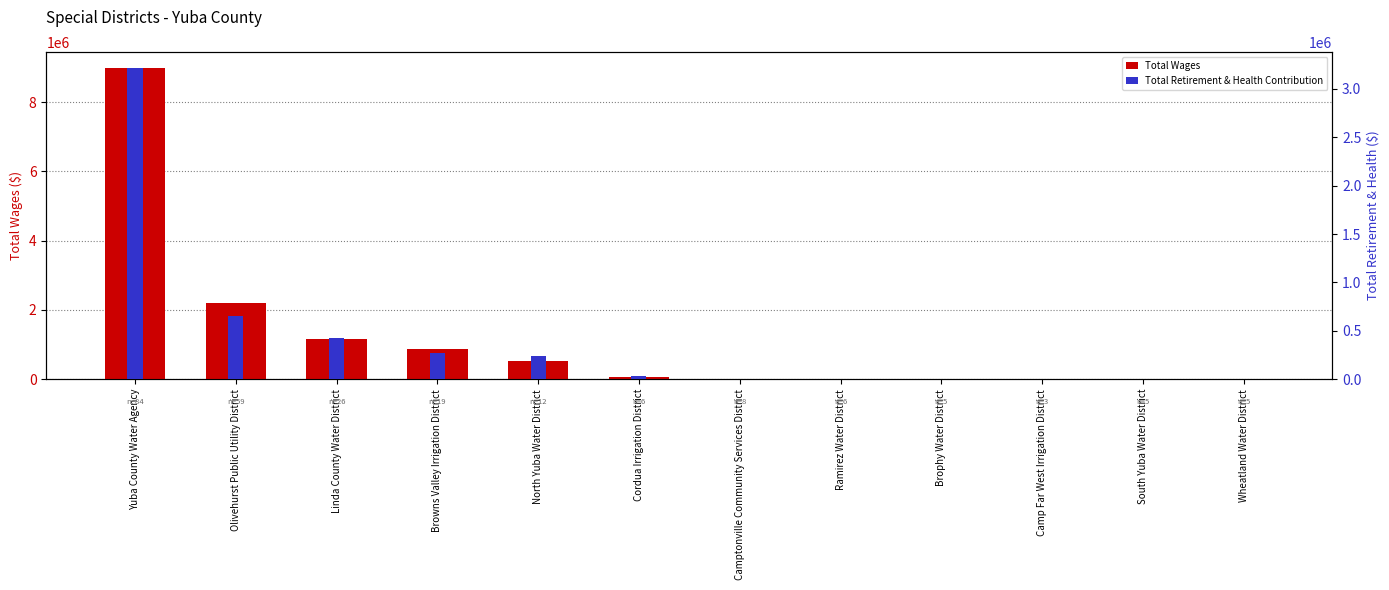

Reading left to right, list all the values displayed in this chart.

Total Wages: 8994745	2188914	1168390	860420	523092	52416	19739	6833	5300	0	0	0
Total Retirement & Health Contribution: 3218502	653169	424019	271956	238859	28776	0	0	0	0	0	0